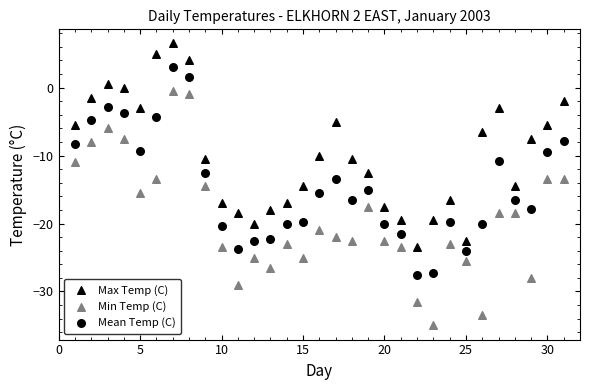

Count the number of points in this scatter plot.

93